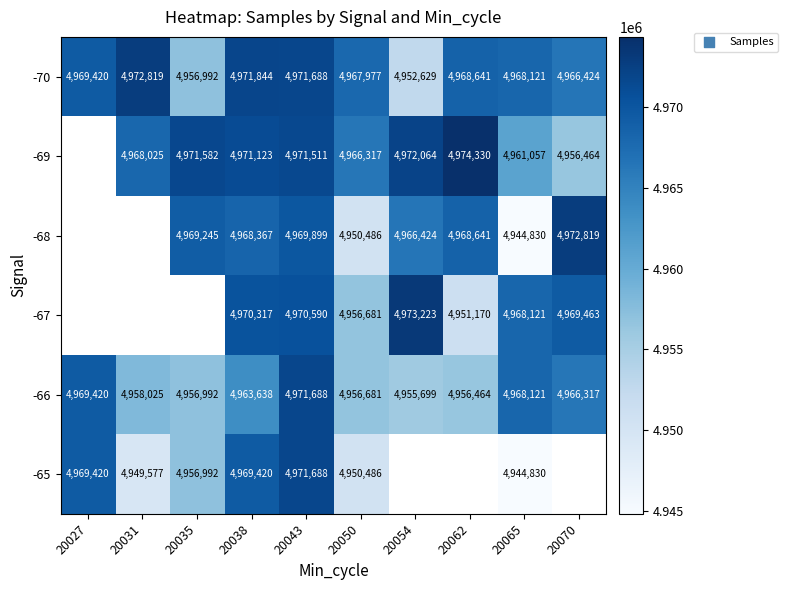

The value of -69 at 20038 is 4971123. True or false?

True